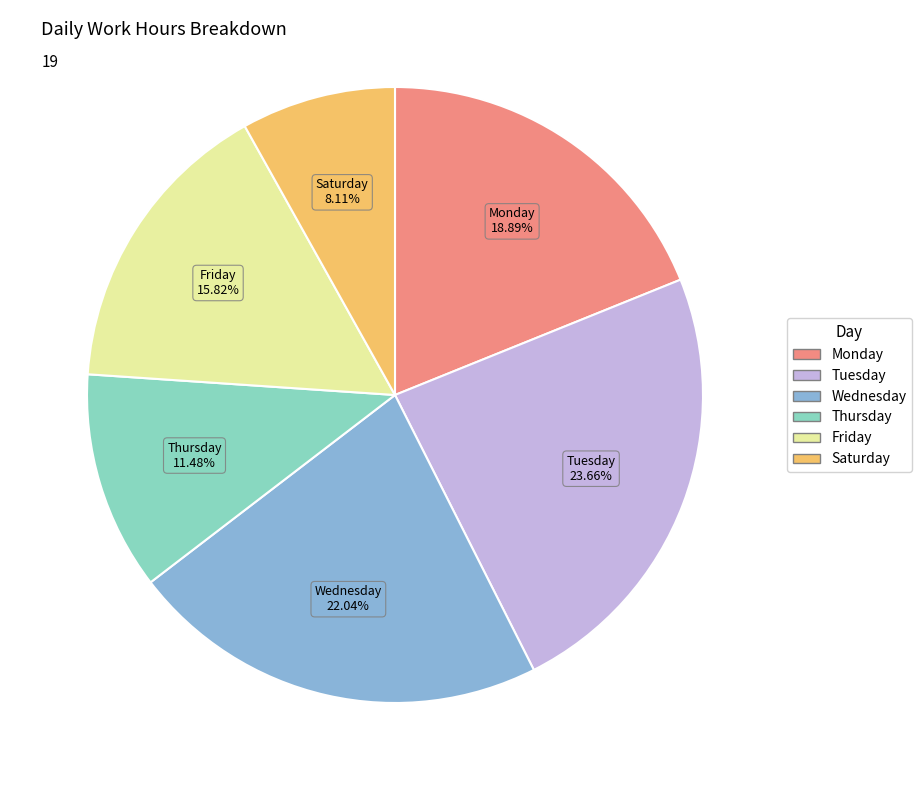

Is there a majority slice in this chart?

No